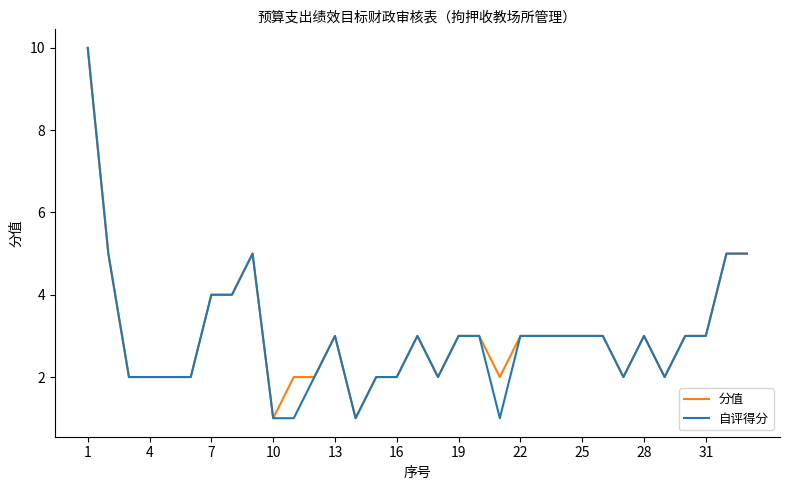

What is the greatest value displayed?

10